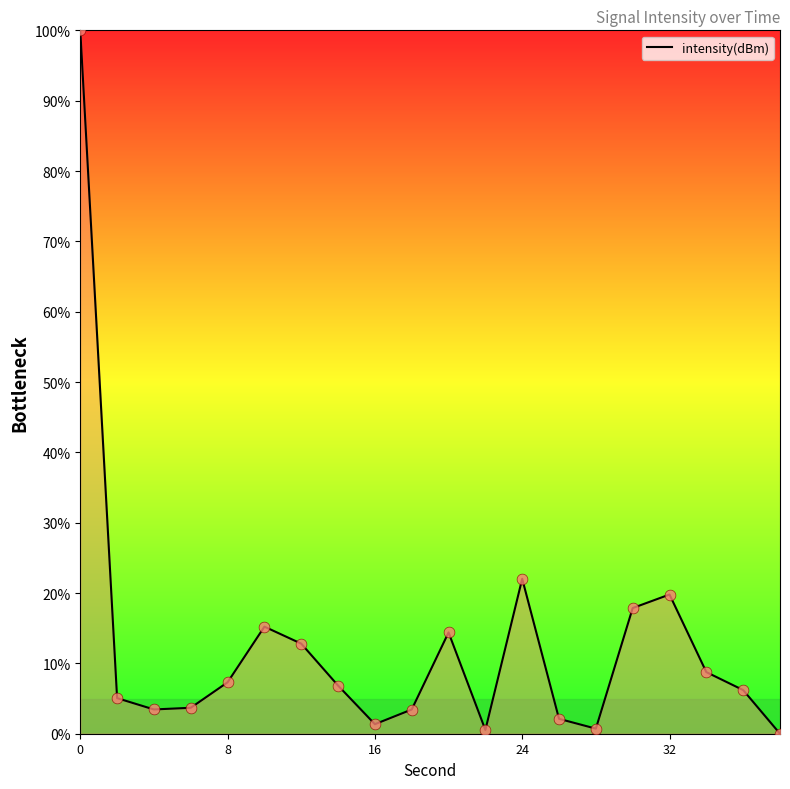

What is the greatest value displayed?

100.0